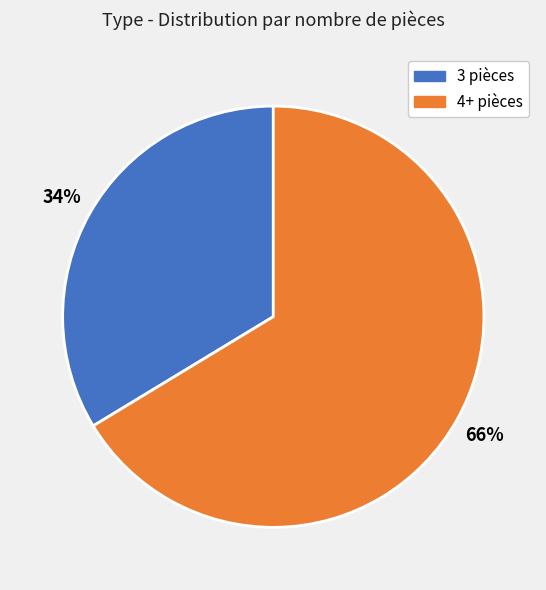

Is there any slice that represents more than half of the pie?

Yes